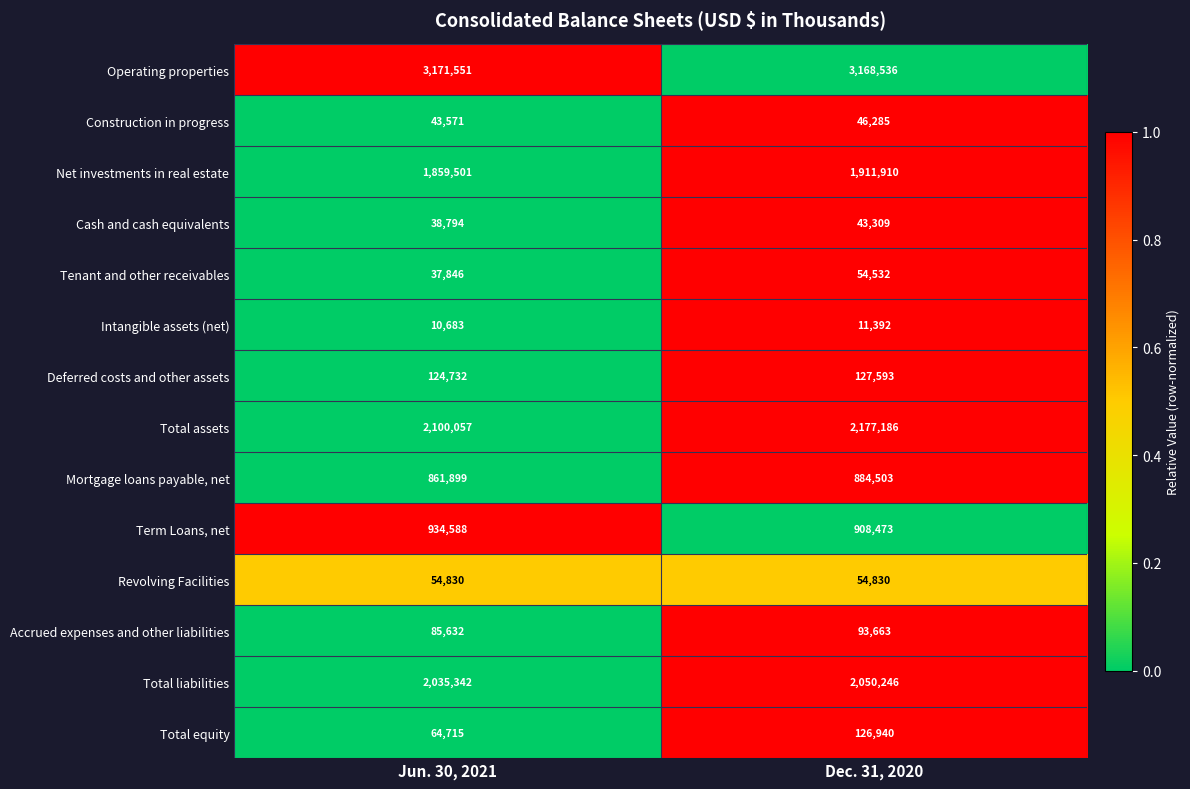

Reading left to right, list all the values displayed in this chart.

Operating properties: Jun. 30, 2021=3171551	Dec. 31, 2020=3168536
Construction in progress: Jun. 30, 2021=43571	Dec. 31, 2020=46285
Net investments in real estate: Jun. 30, 2021=1859501	Dec. 31, 2020=1911910
Cash and cash equivalents: Jun. 30, 2021=38794	Dec. 31, 2020=43309
Tenant and other receivables: Jun. 30, 2021=37846	Dec. 31, 2020=54532
Intangible assets (net): Jun. 30, 2021=10683	Dec. 31, 2020=11392
Deferred costs and other assets: Jun. 30, 2021=124732	Dec. 31, 2020=127593
Total assets: Jun. 30, 2021=2100057	Dec. 31, 2020=2177186
Mortgage loans payable, net: Jun. 30, 2021=861899	Dec. 31, 2020=884503
Term Loans, net: Jun. 30, 2021=934588	Dec. 31, 2020=908473
Revolving Facilities: Jun. 30, 2021=54830	Dec. 31, 2020=54830
Accrued expenses and other liabilities: Jun. 30, 2021=85632	Dec. 31, 2020=93663
Total liabilities: Jun. 30, 2021=2035342	Dec. 31, 2020=2050246
Total equity: Jun. 30, 2021=64715	Dec. 31, 2020=126940